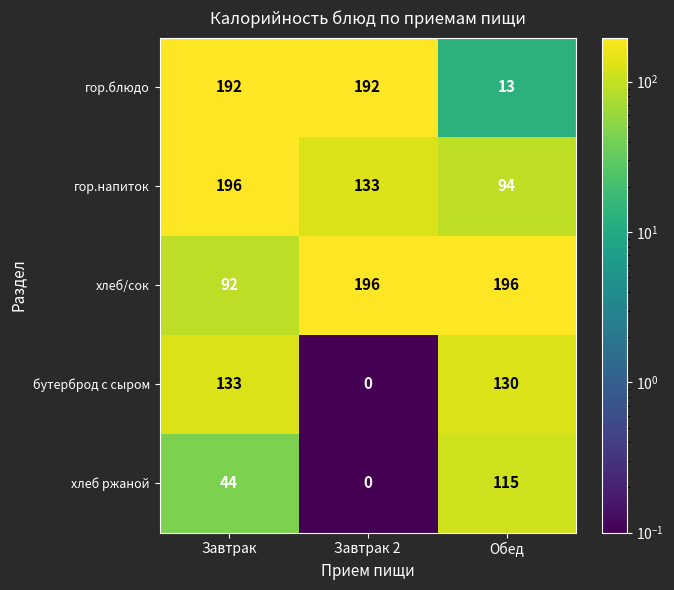

At which label does гор.напиток reach its peak?

Завтрак